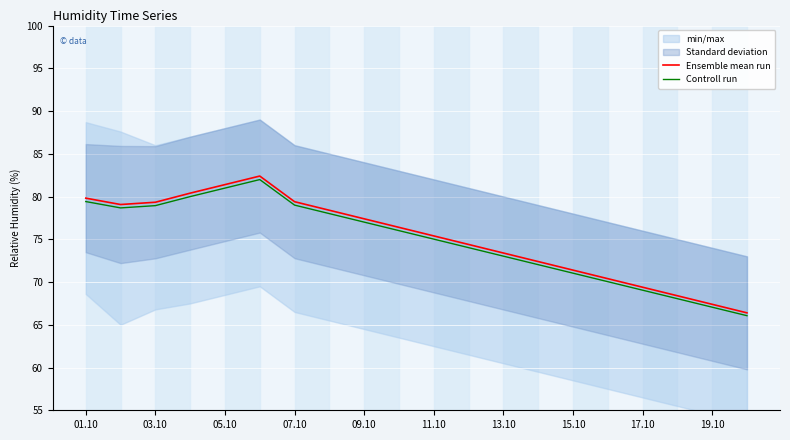

How many data points in Controll run are above 76?

10